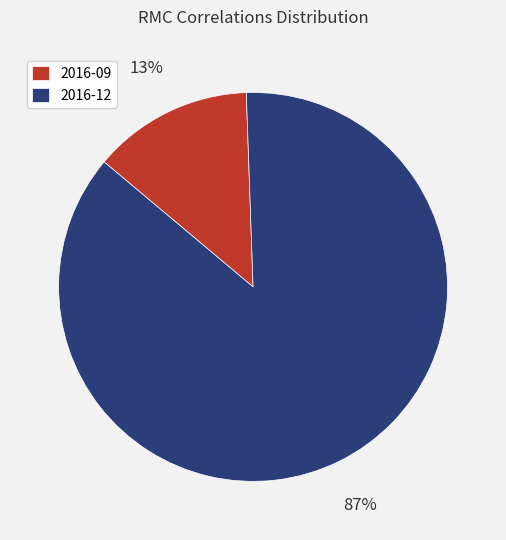

Combined, do 2016-12 and 2016-09 account for over 50%?

Yes